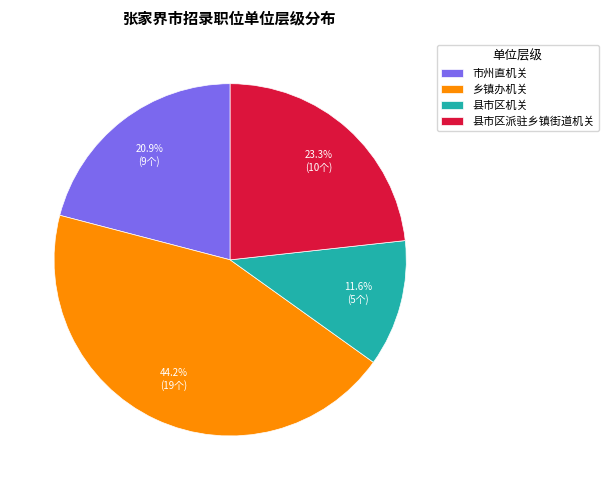

Which slice is the smallest?

县市区机关